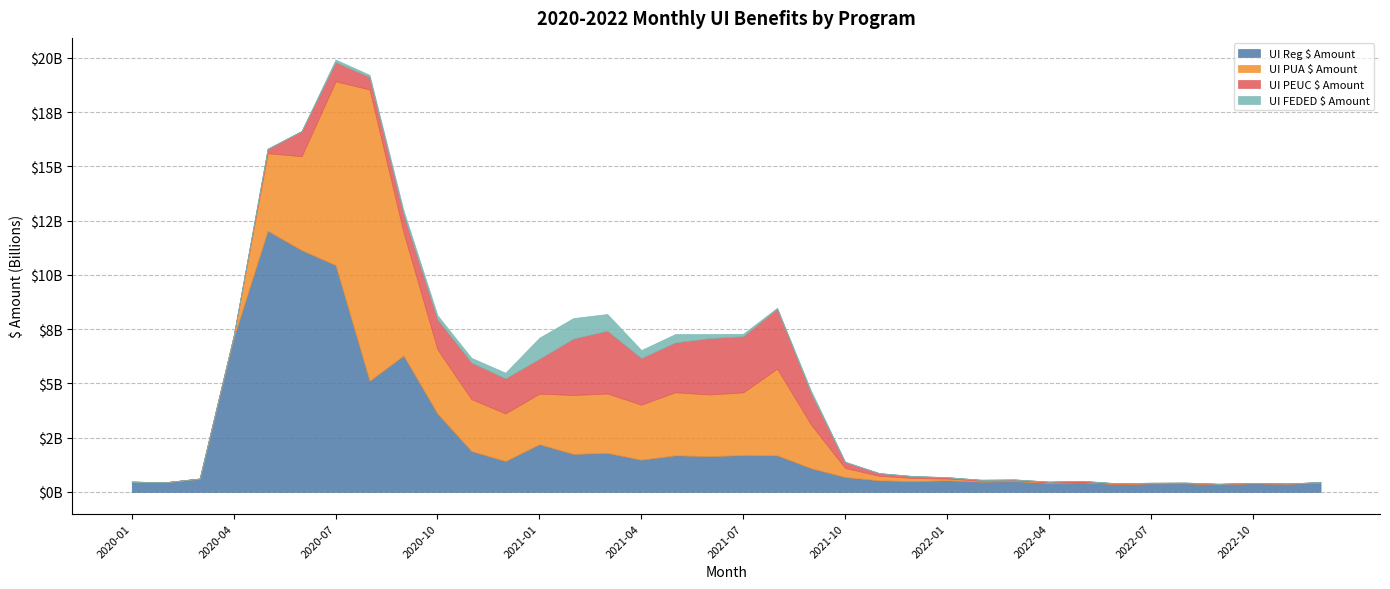

Is it true that UI FEDED $ Amount equals 576173142.7 at 2021-04?

False